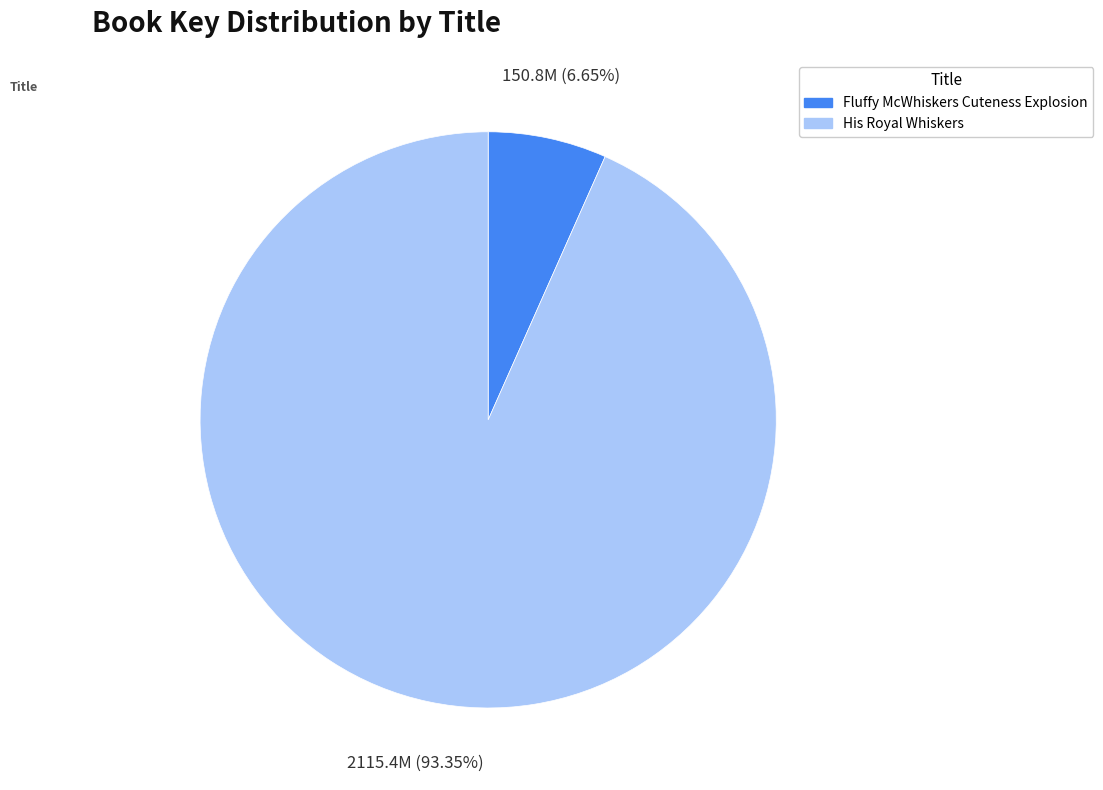

The His Royal Whiskers slice represents 93% of the pie. True or false?

True